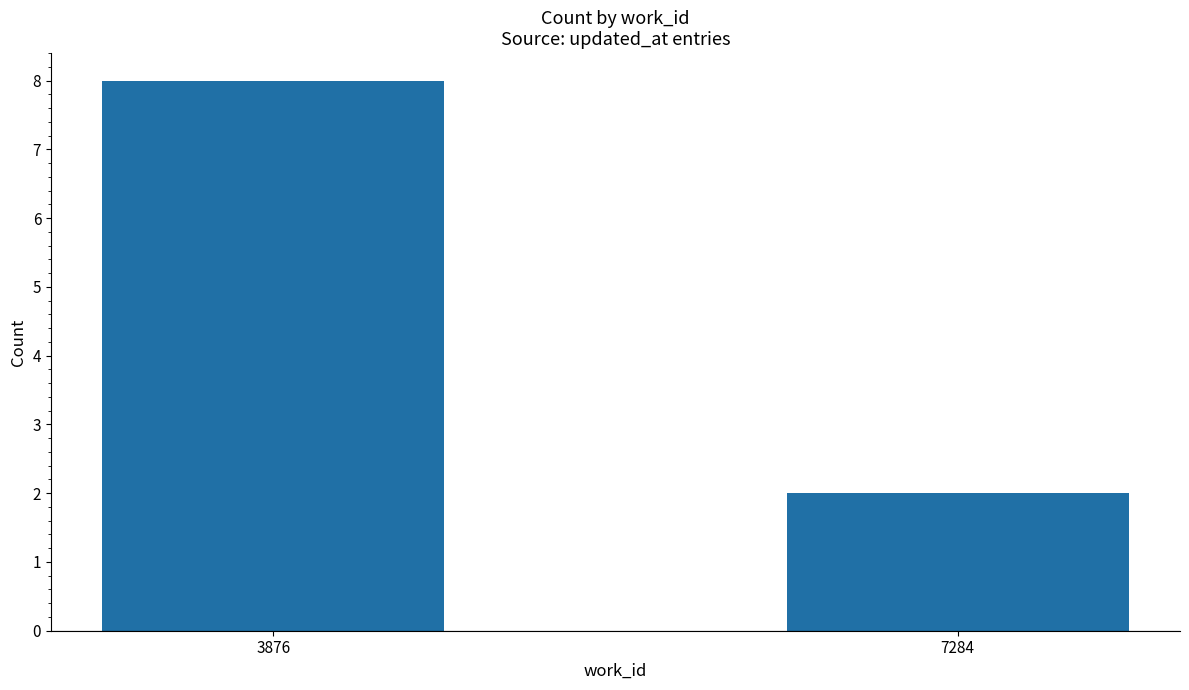

Are the bars horizontal?

No